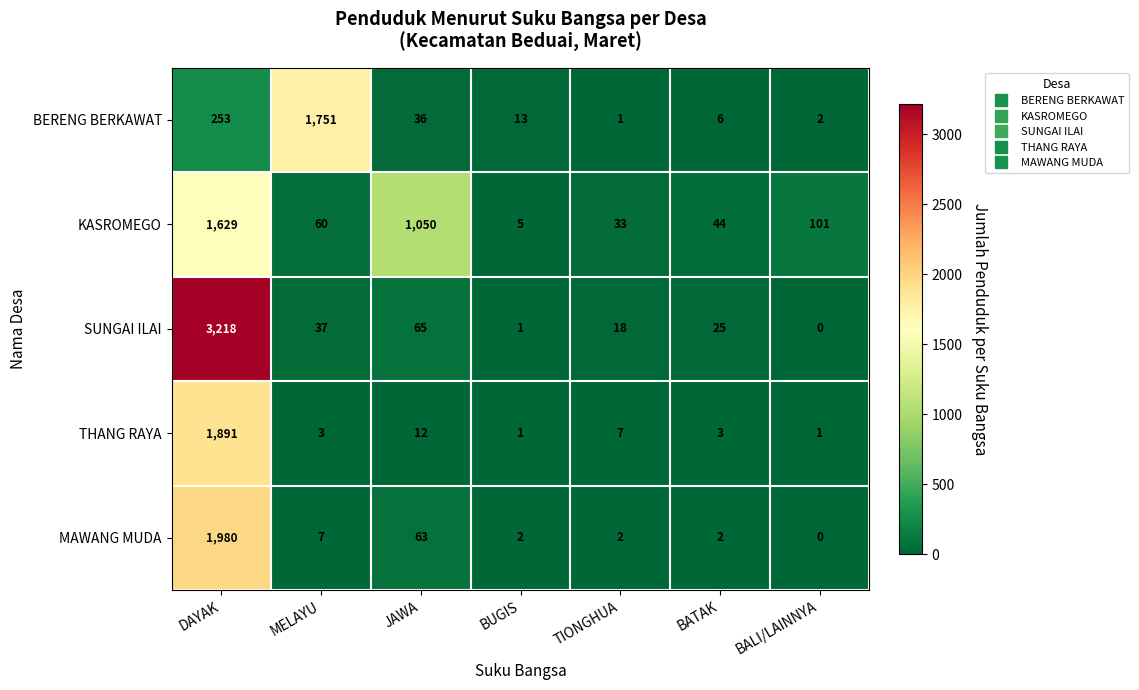

Rank the series at MELAYU from highest to lowest value.

BERENG BERKAWAT, KASROMEGO, SUNGAI ILAI, MAWANG MUDA, THANG RAYA